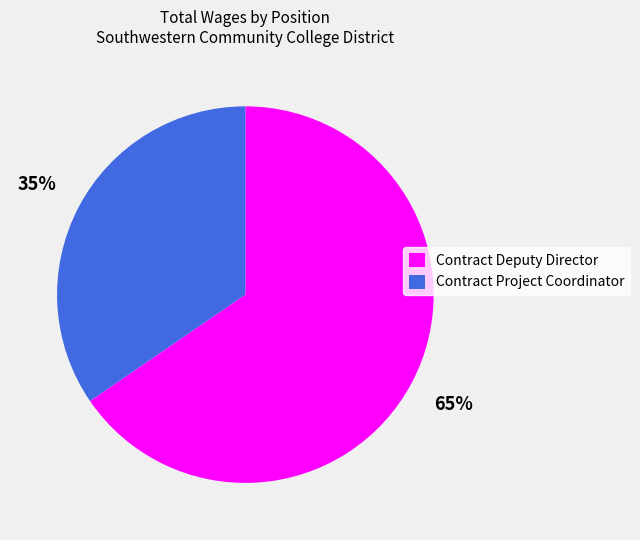

Is there any slice that represents more than half of the pie?

Yes